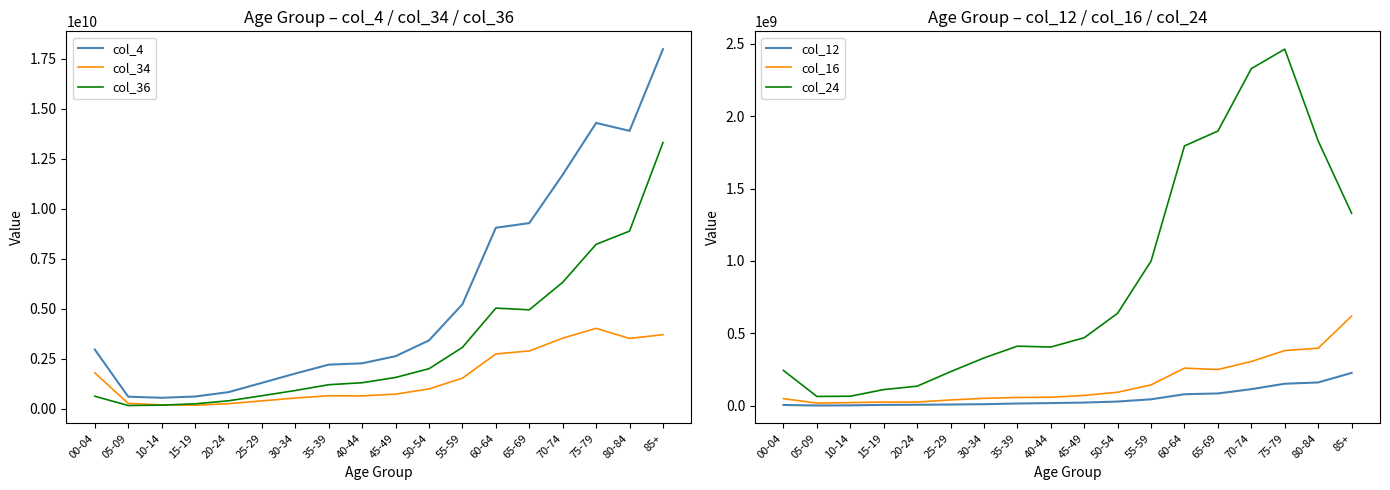

Reading left to right, list all the values displayed in this chart.

col_4: 2965508459	609206585	555559909	617723934	837058823	1300444223	1767401813	2211309290	2277633036	2633622643	3423765303	5229442404	9052908753	9285008851	11702308684	14291566689	13894461281	17978415703
col_34: 1799185574	277725346	199520419	186650217	259833342	401159481	542814034	657419668	648883190	737329497	997147961	1534861487	2745924001	2896079392	3534973594	4025825549	3521141700	3708148258
col_36: 631635916	169152505	188288798	252736321	404830577	657662978	918450538	1208379050	1307543978	1571193281	2007633617	3073773100	5036805890	4951594717	6326775791	8224238572	8884470528	13308724978
col_12: 5457888	1713894	2616156	6010415	6813792	8531081	10804031	15496532	18383537	22045267	29097555	44507040	79564746	84970112	114561403	152040580	160882114	226769442
col_16: 49053433	18385505	21660012	25468590	25402828	39953228	51174785	57410275	58525055	71503000	93185346	144262755	259633304	250104549	305542833	381105296	397240320	619028717
col_24: 243928279	64264006	65749059	111565615	135096005	235070389	330062042	411386131	405499869	469598760	638783374	999131110	1794123516	1896565227	2327647693	2462200170	1828588009	1328888883